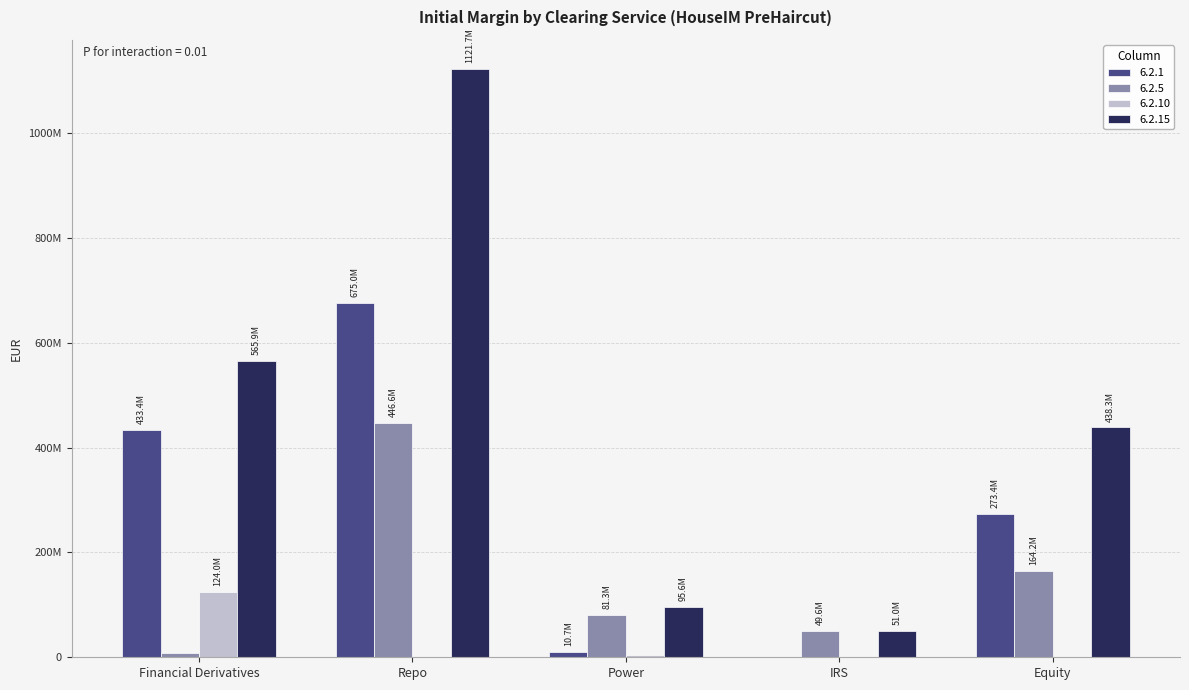

What are all the series names shown in the legend?

6.2.1, 6.2.5, 6.2.10, 6.2.15